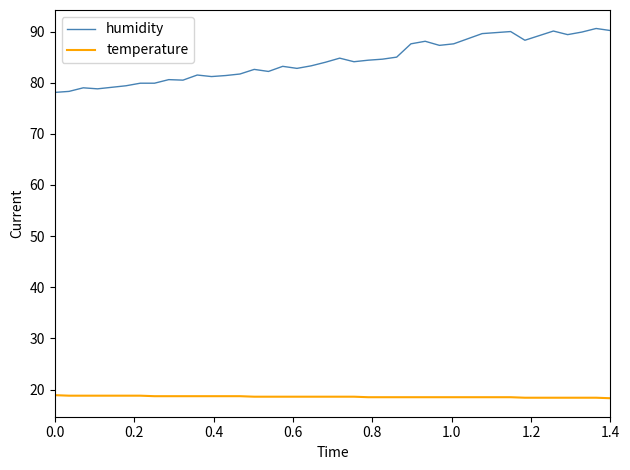

What is the greatest value displayed?

90.6